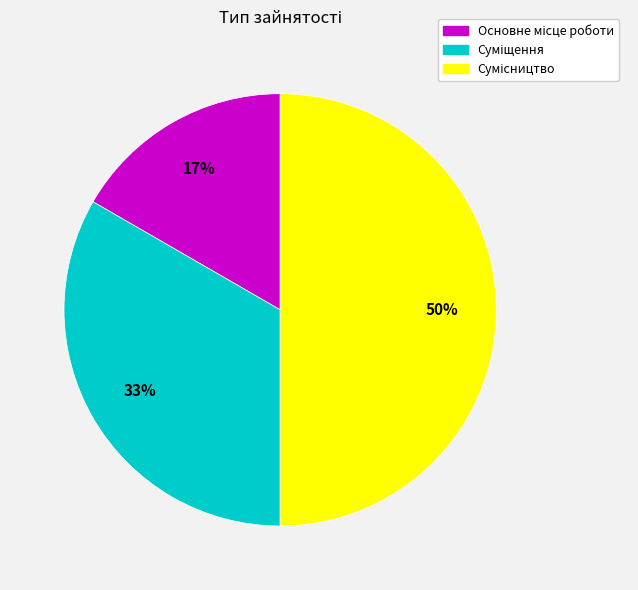

To the nearest percent, what is the average slice percentage?

33%